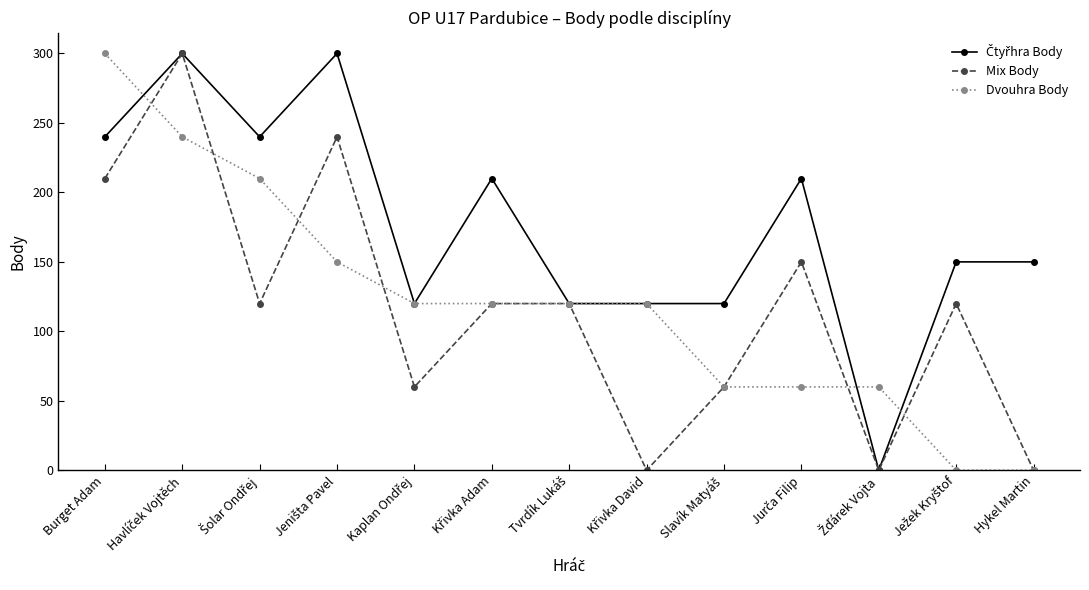

At how many categories does at least one series exceed 24?

13